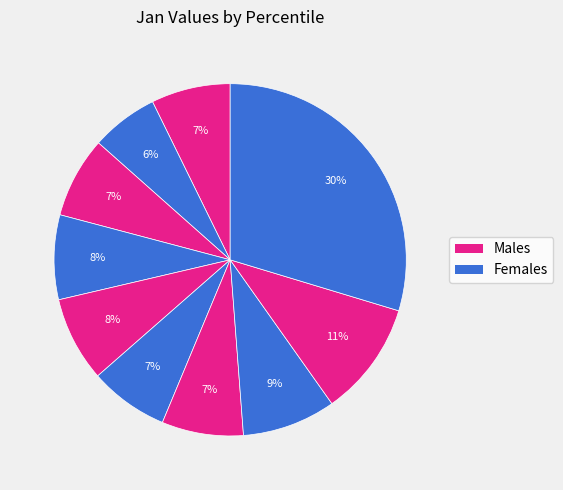

How many segments does this pie chart have?

10